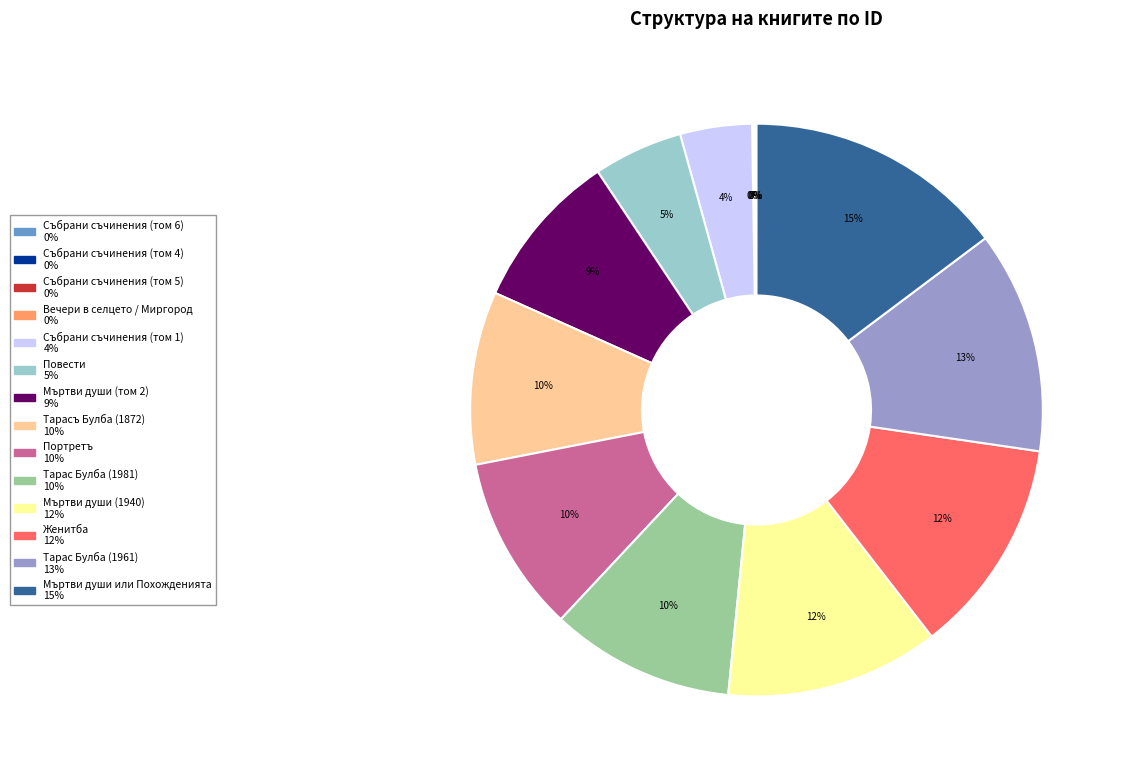

What is the ratio of the value at Портретъ to the value at Повести?

2.0